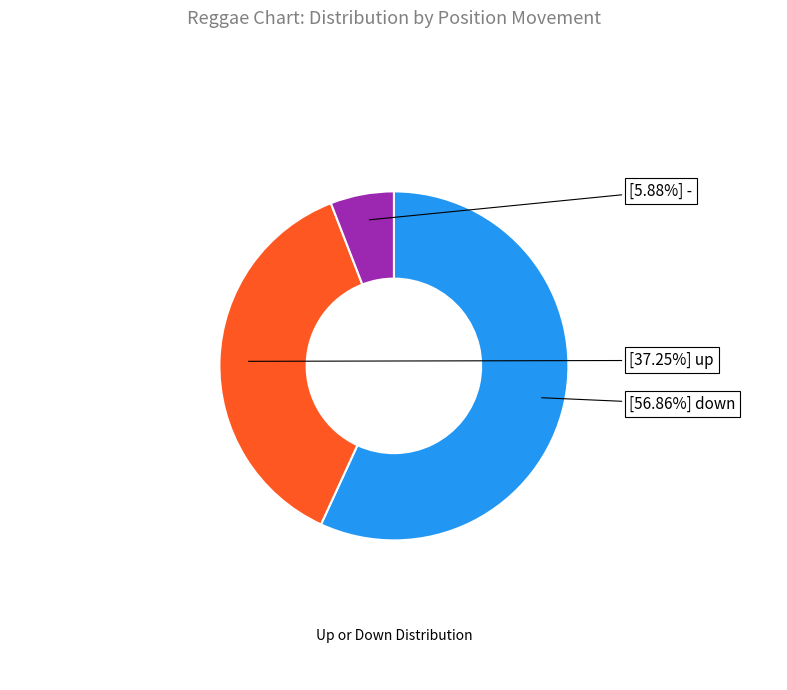

How many segments does this pie chart have?

3